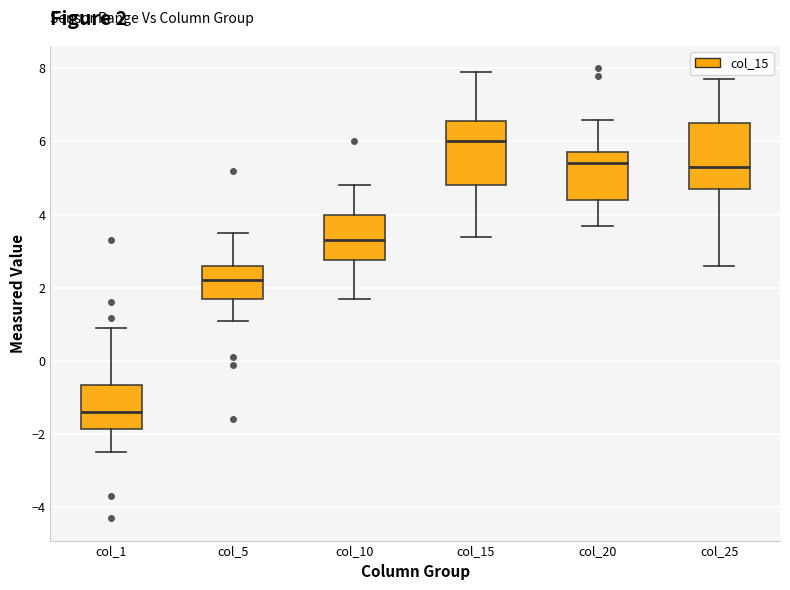

Which box has the lowest median line?

col_1